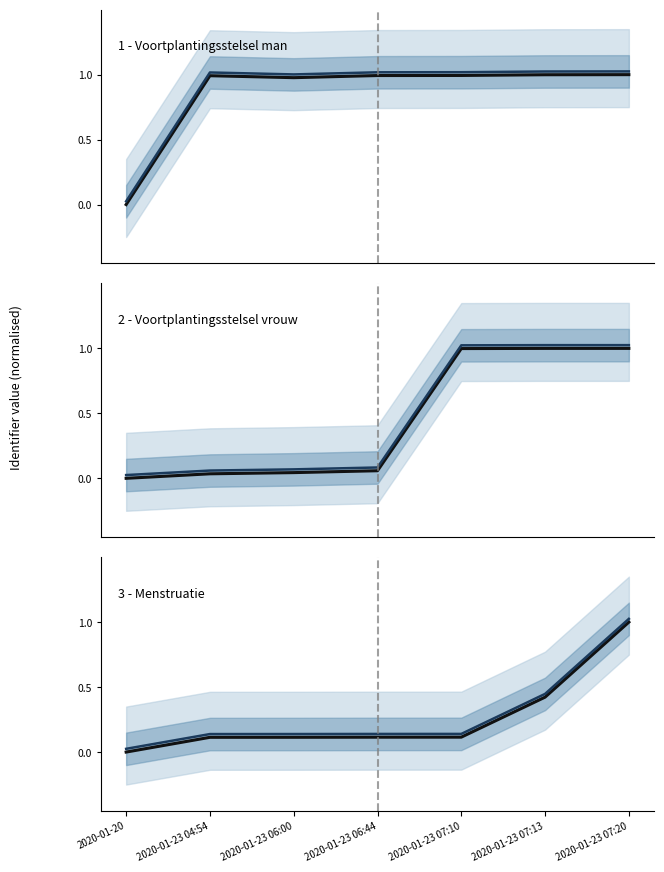

Read the 2 - Voortplantingsstelsel vrouw (observed) value at 2020-01-23 07:13.

1.0